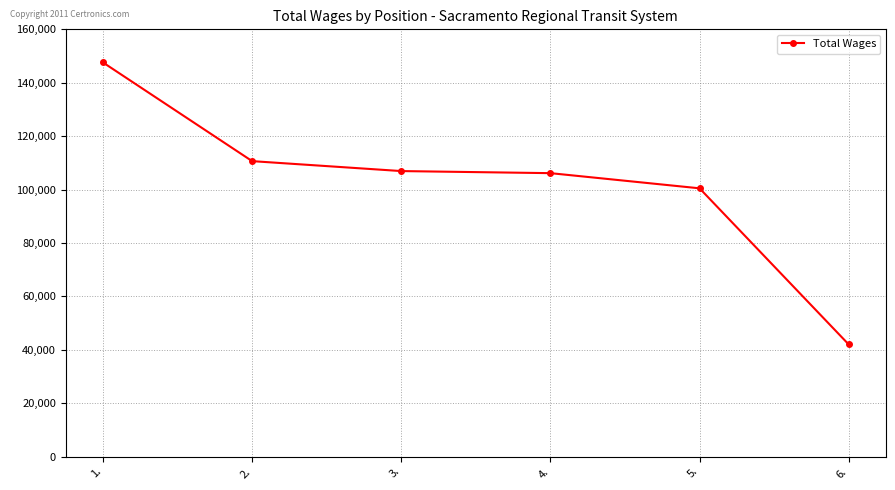

How many lines are shown in the chart?

1